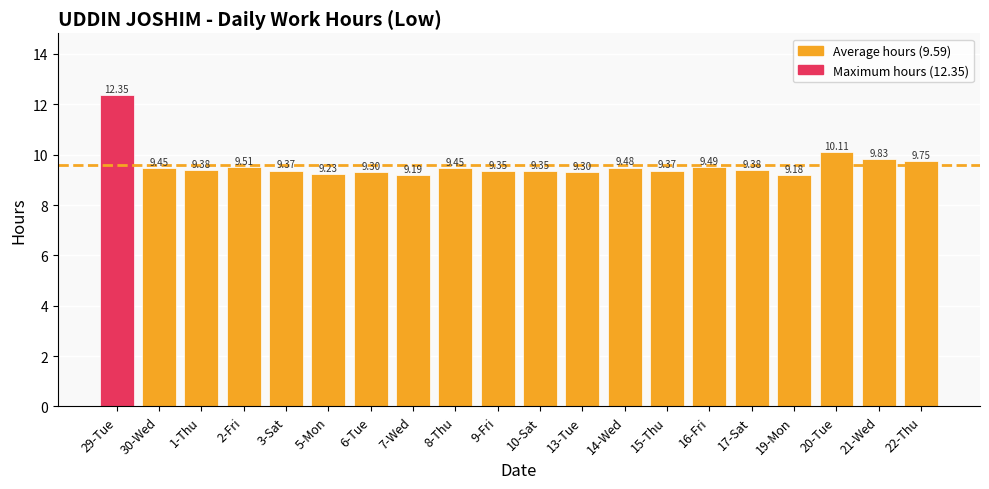

At which category does the chart reach its minimum across all series?

19-Mon